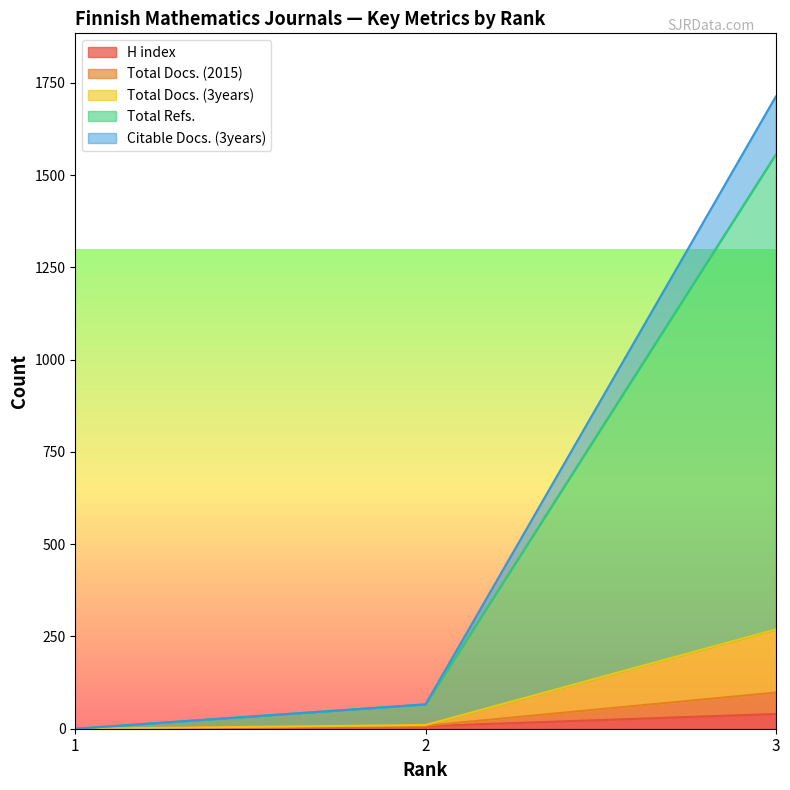

What is the spread (max minus min) of values at 3?

1673